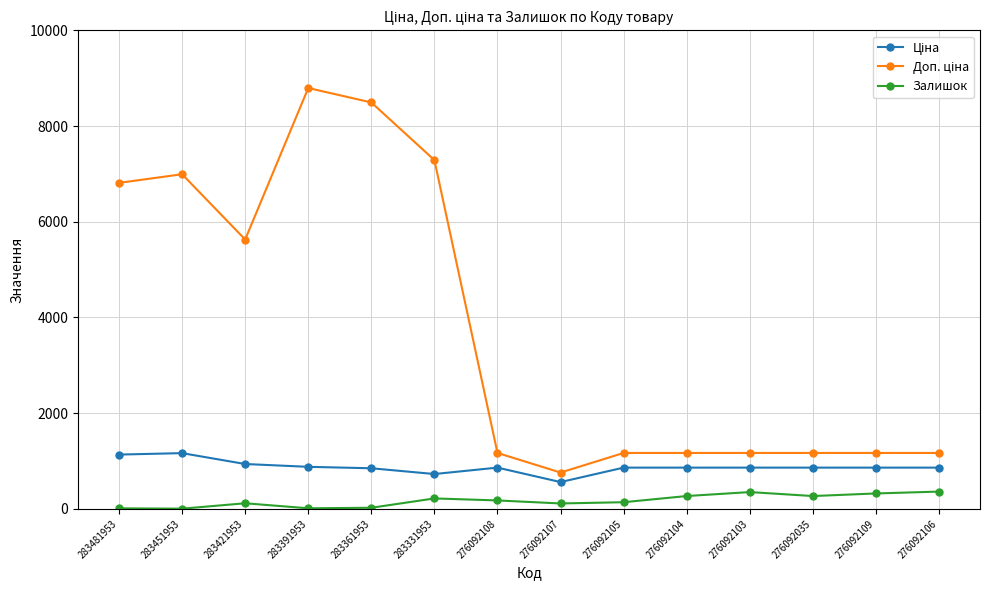

What is the label of the 14th point from the left?

276092106